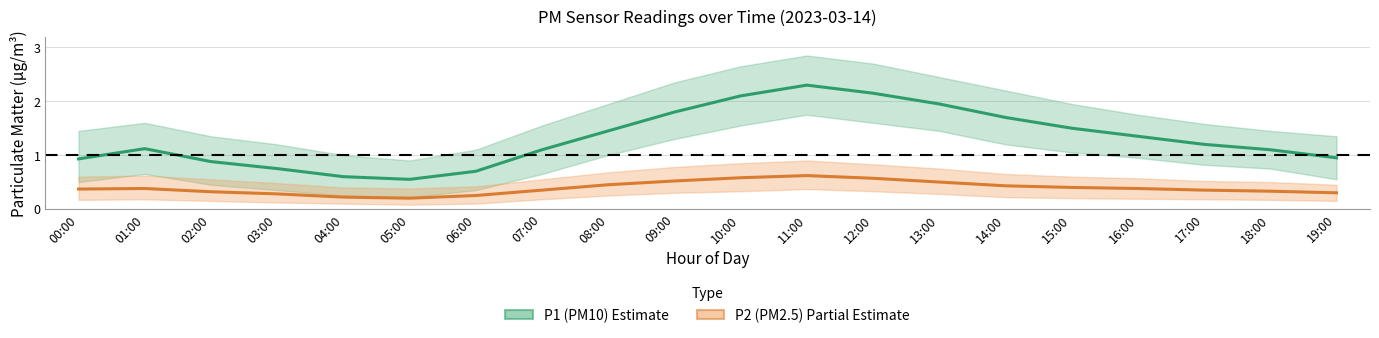

What position from the left is 14:00?

15